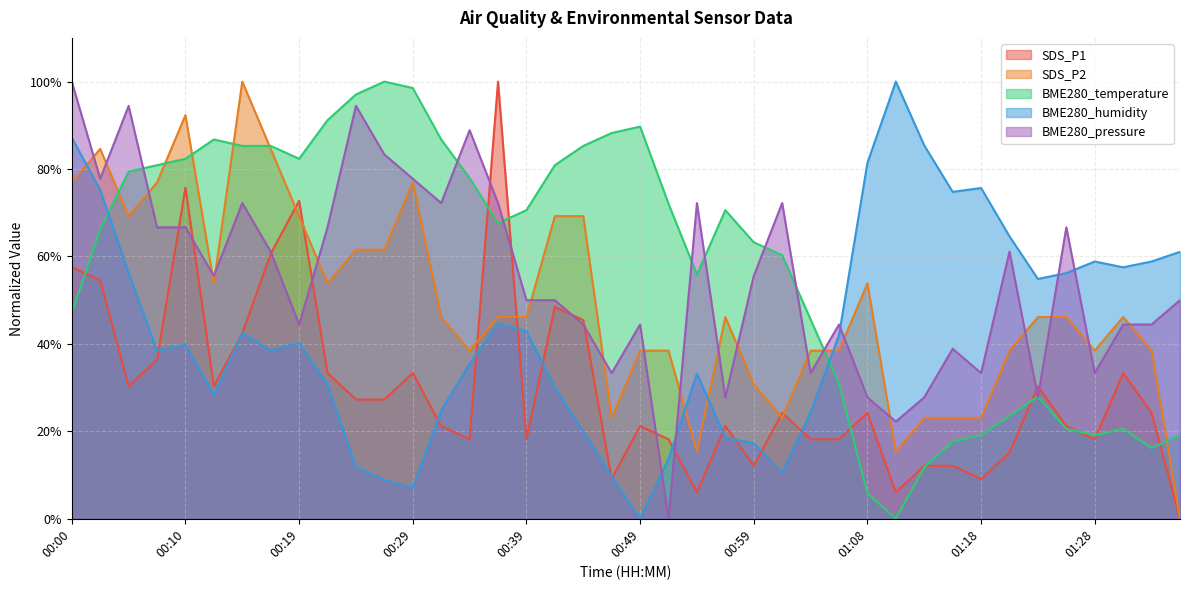

Reading left to right, what are all the values shown in this chart?

SDS_P1: 57.6	54.5	30.3	36.4	75.8	30.3	42.4	60.6	72.7	33.3	27.3	27.3	33.3	21.2	18.2	100.0	18.2	48.5	45.5	9.1	21.2	18.2	6.1	21.2	12.1	24.2	18.2	18.2	24.2	6.1	12.1	12.1	9.1	15.2	30.3	21.2	18.2	33.3	24.2	0.0
SDS_P2: 76.9	84.6	69.2	76.9	92.3	53.8	100.0	84.6	69.2	53.8	61.5	61.5	76.9	46.2	38.5	46.2	46.2	69.2	69.2	23.1	38.5	38.5	15.4	46.2	30.8	23.1	38.5	38.5	53.8	15.4	23.1	23.1	23.1	38.5	46.2	46.2	38.5	46.2	38.5	0.0
BME280_temperature: 47.1	66.2	79.4	80.9	82.4	86.8	85.3	85.3	82.4	91.2	97.1	100.0	98.5	86.8	77.9	67.6	70.6	80.9	85.3	88.2	89.7	72.1	55.9	70.6	63.2	60.3	45.6	30.9	5.9	0.0	11.8	17.6	19.1	23.5	27.9	20.6	19.1	20.6	16.2	19.1
BME280_humidity: 87.2	75.2	56.2	38.5	39.8	28.3	42.5	38.5	40.3	30.5	11.9	8.8	7.1	24.8	35.4	44.7	42.9	30.1	19.9	9.7	0.0	13.7	33.2	18.6	17.3	10.6	24.3	42.0	81.4	100.0	85.4	74.8	75.7	64.6	54.9	56.2	58.8	57.5	58.8	61.1
BME280_pressure: 100.0	77.8	94.4	66.7	66.7	55.6	72.2	61.1	44.4	66.7	94.4	83.3	77.8	72.2	88.9	72.2	50.0	50.0	44.4	33.3	44.4	0.0	72.2	27.8	55.6	72.2	33.3	44.4	27.8	22.2	27.8	38.9	33.3	61.1	27.8	66.7	33.3	44.4	44.4	50.0